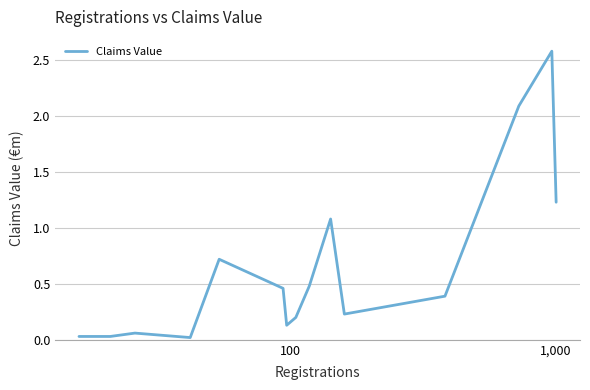

Does the chart have visible grid lines?

Yes